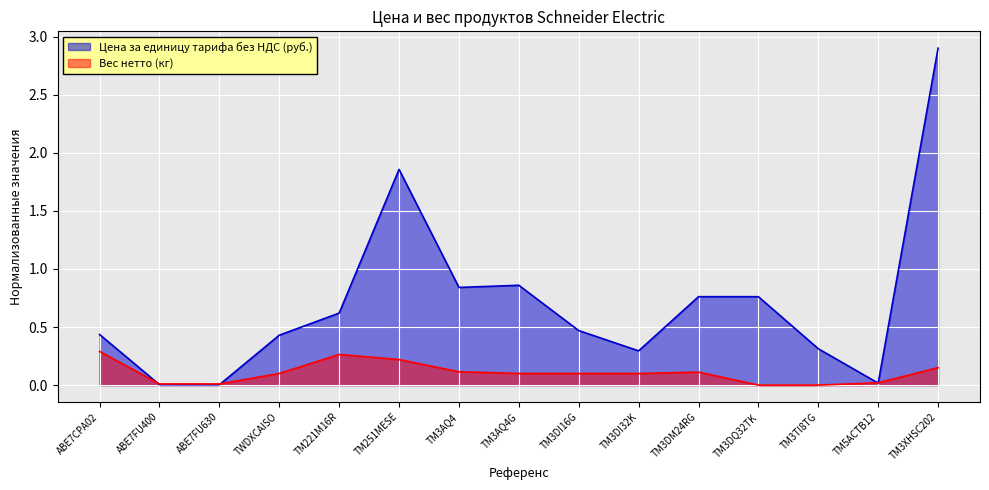

How many lines are shown in the chart?

2